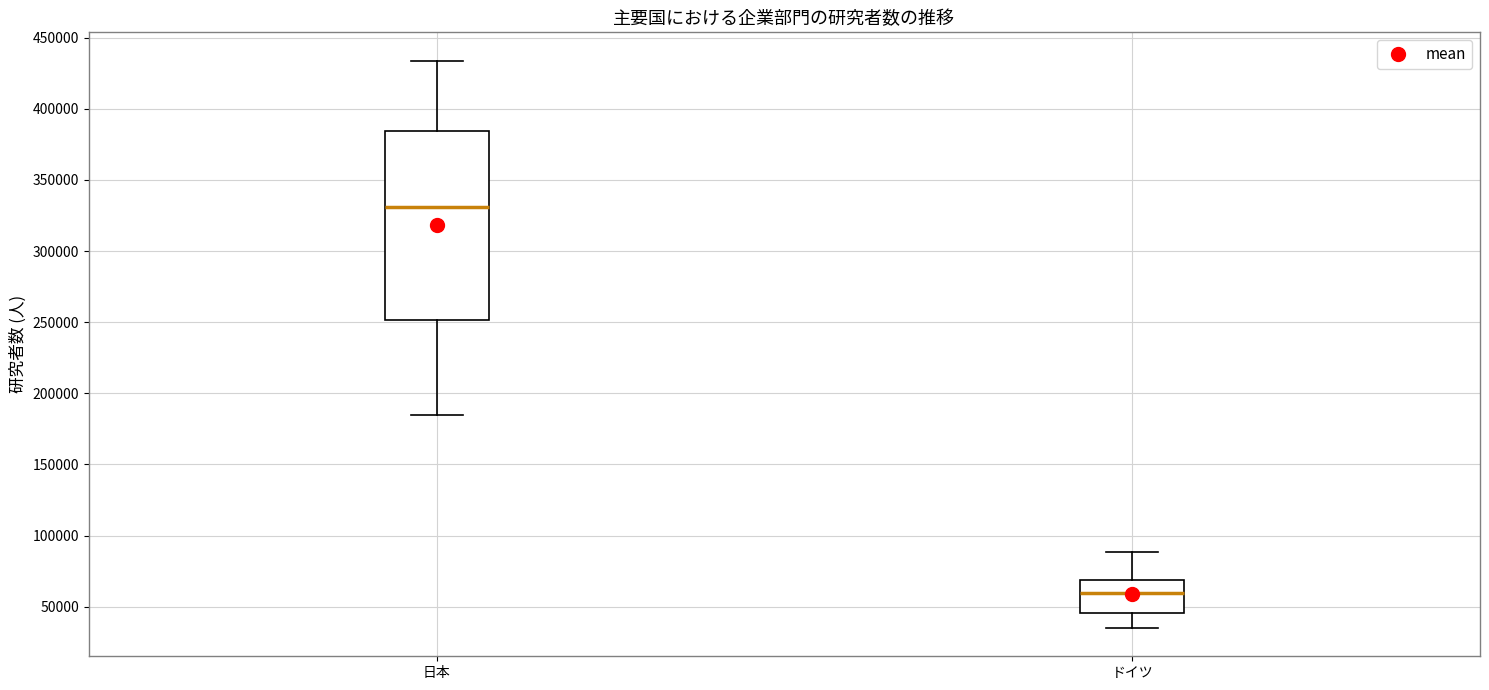

Reading left to right, read every box against the y-axis: the position of its median line, the range the box covers, and the ends of its whiskers. The values are not printed on the chart, so give them approximately, as read against the axis.

日本: median 330000, box 250000 to 385000, whiskers 185000 to 435000
ドイツ: median 60000, box 45000 to 70000, whiskers 35000 to 90000